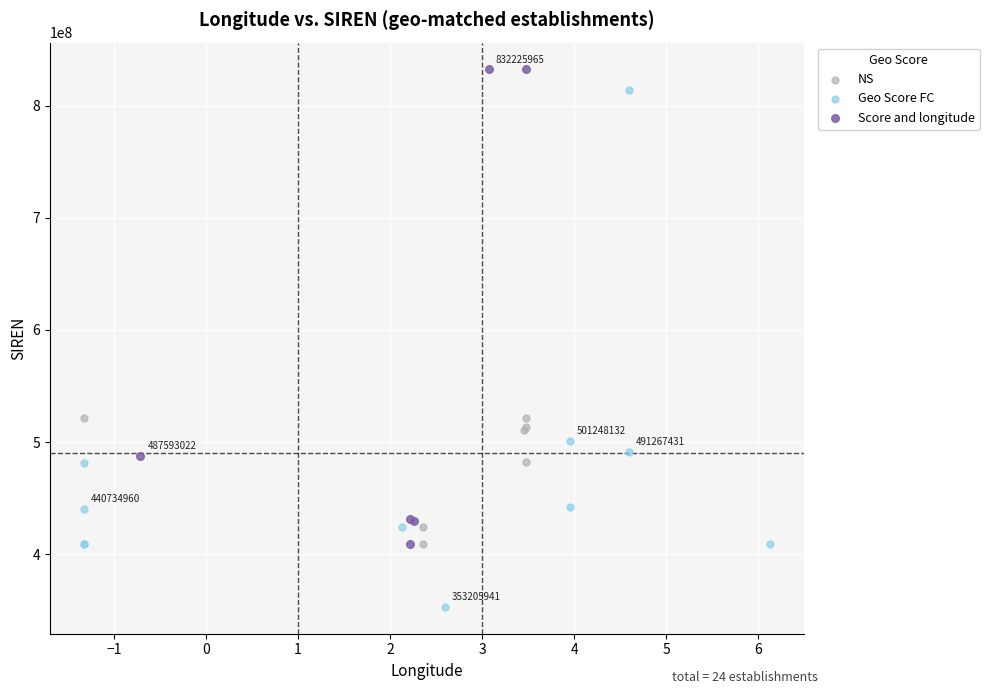

Which series has the largest Y range (max minus min)?

Geo Score FC